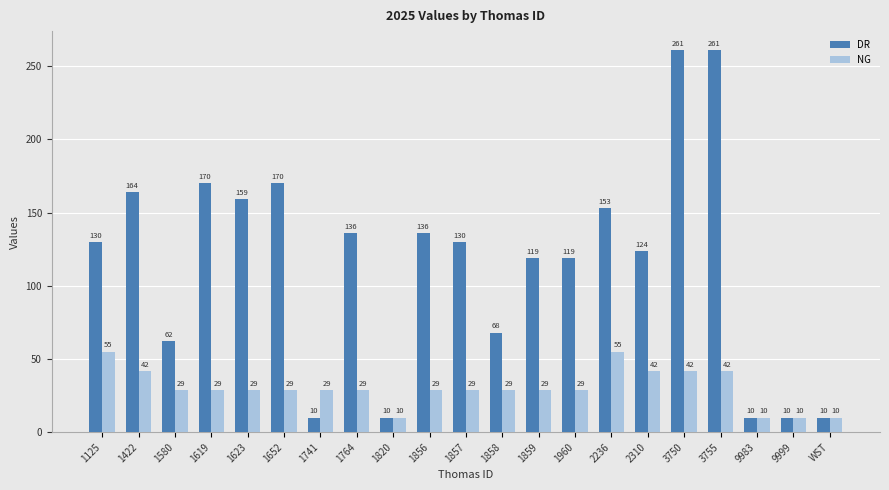

Which series has the widest spread of values?

DR